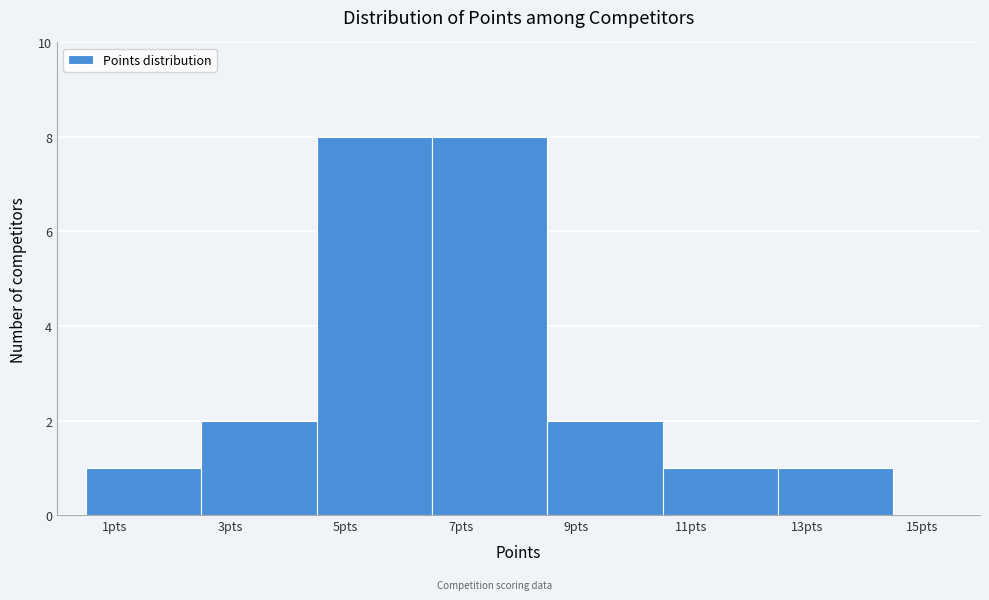

Reading left to right, list every bar in this chart as the range it spans on the x-axis followed by its height. The values are not printed on the chart, so give them approximately, as read against the axis.

0.5 to 2.5: 1
2.5 to 4.5: 2
4.5 to 6.5: 8
6.5 to 8.5: 8
8.5 to 10.5: 2
10.5 to 12.5: 1
12.5 to 14.5: 1